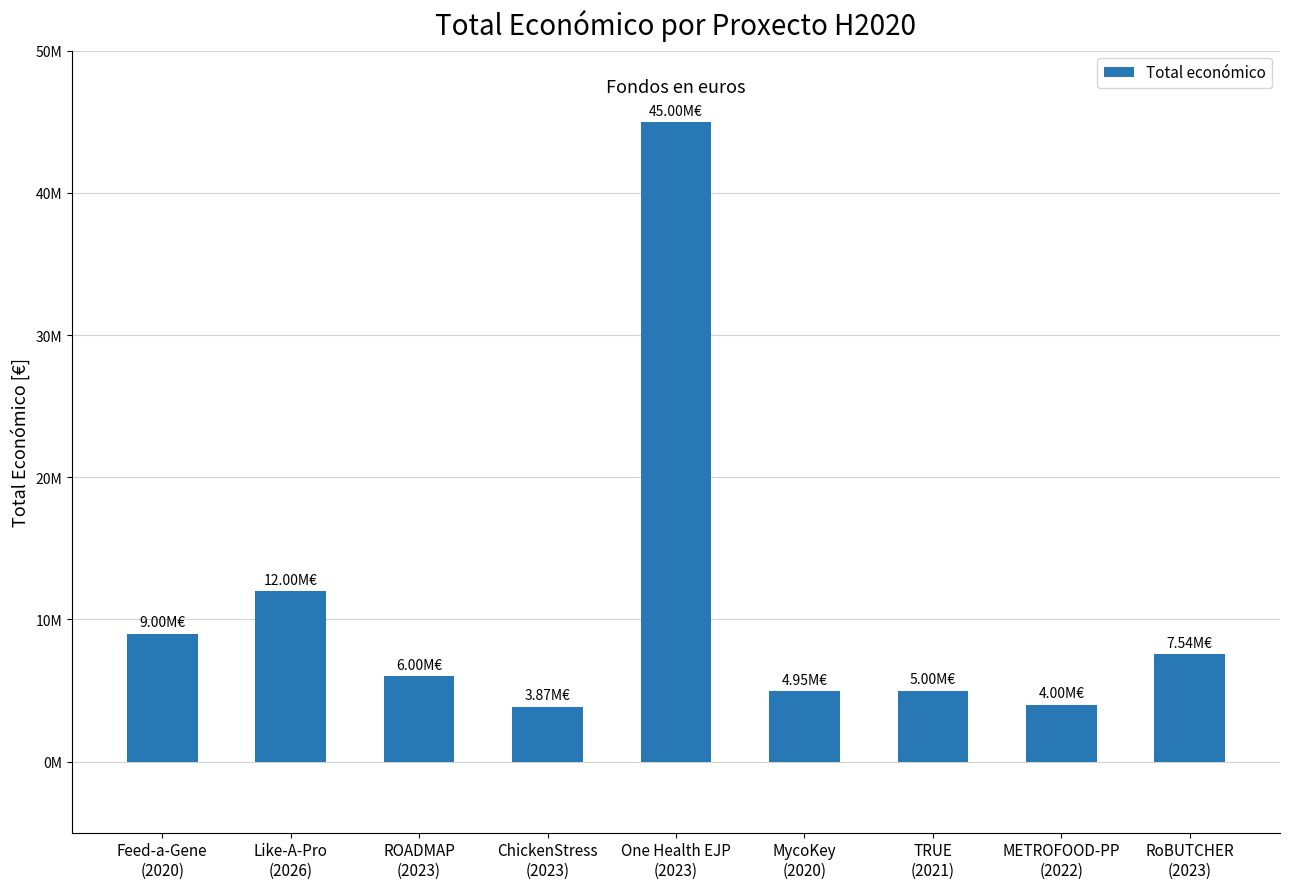

List the labels in order of value, smallest first.

ChickenStress
(2023), METROFOOD-PP
(2022), MycoKey
(2020), TRUE
(2021), ROADMAP
(2023), RoBUTCHER
(2023), Feed-a-Gene
(2020), Like-A-Pro
(2026), One Health EJP
(2023)